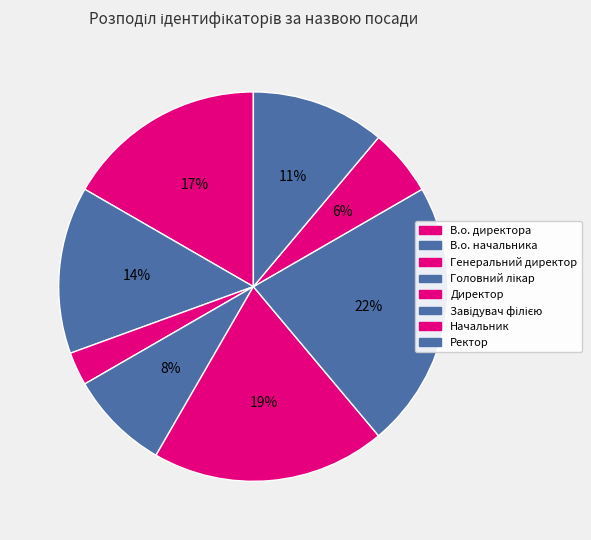

To the nearest percent, what is the average slice percentage?

12%